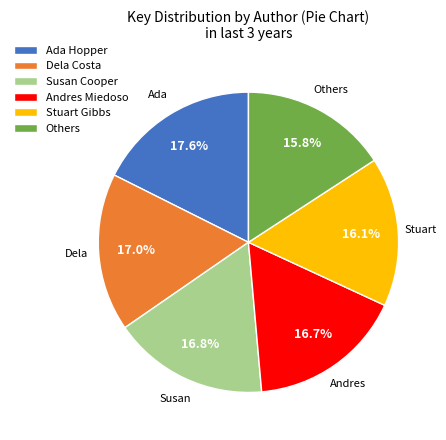

Which has a higher value, Dela Costa or Stuart Gibbs?

Dela Costa